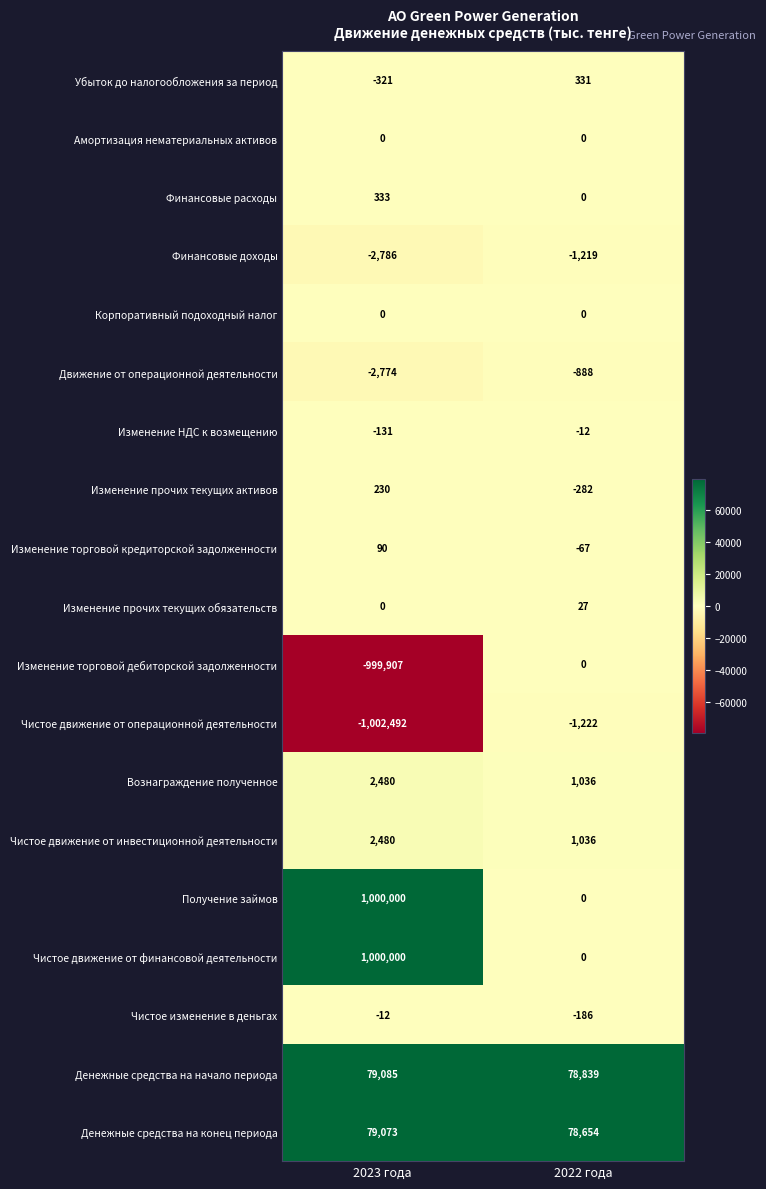

Where is Чистое движение от операционной деятельности nearest to the value -501857?

2023 года